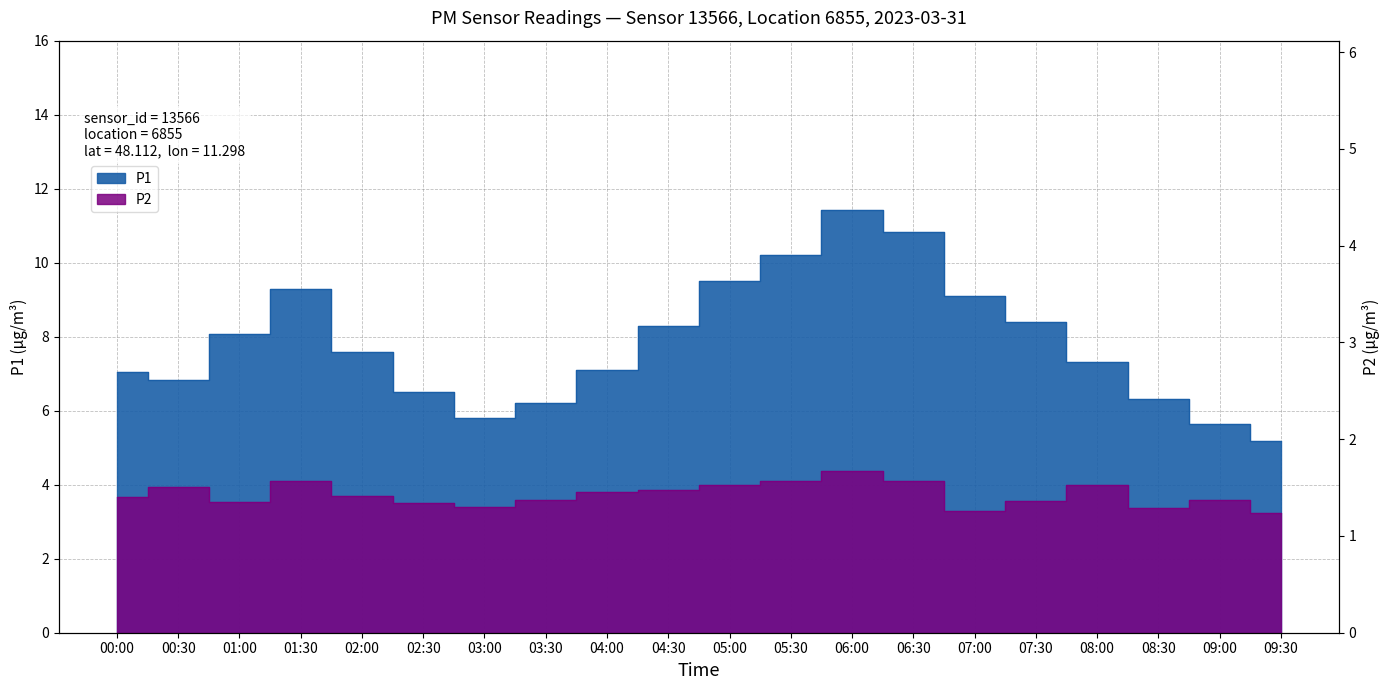

At which label does P1 first exceed 7?

00:00